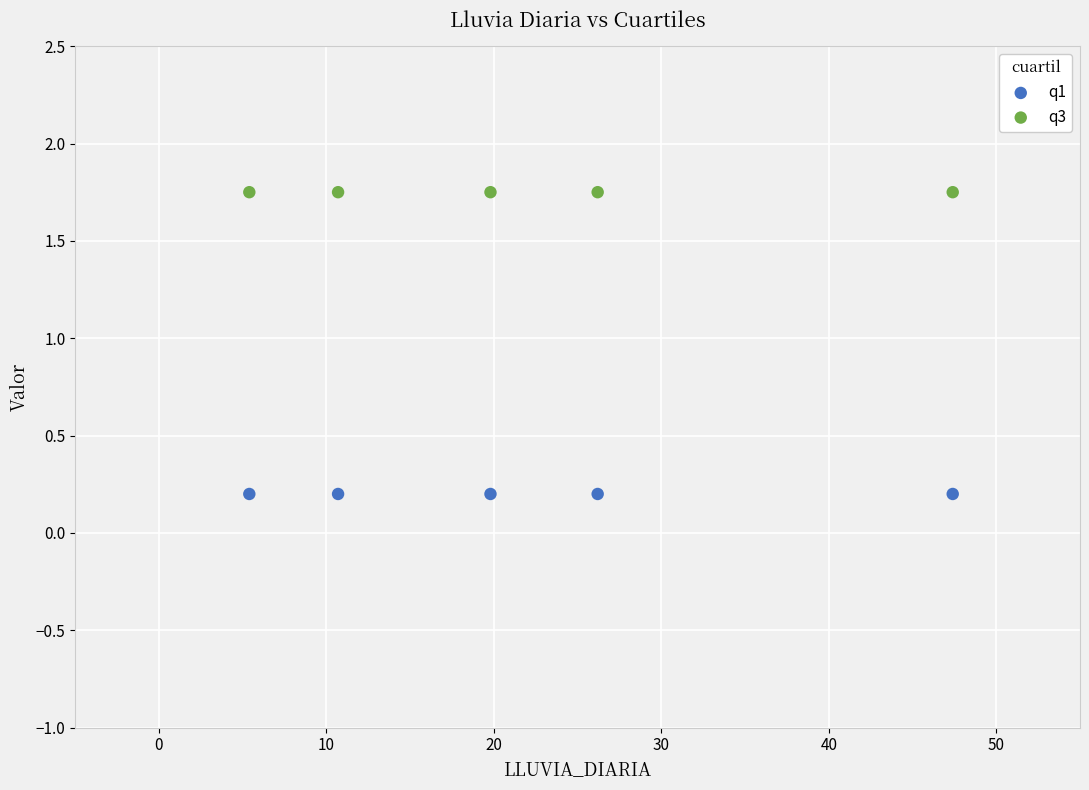

Which series contains the highest Y value?

q3